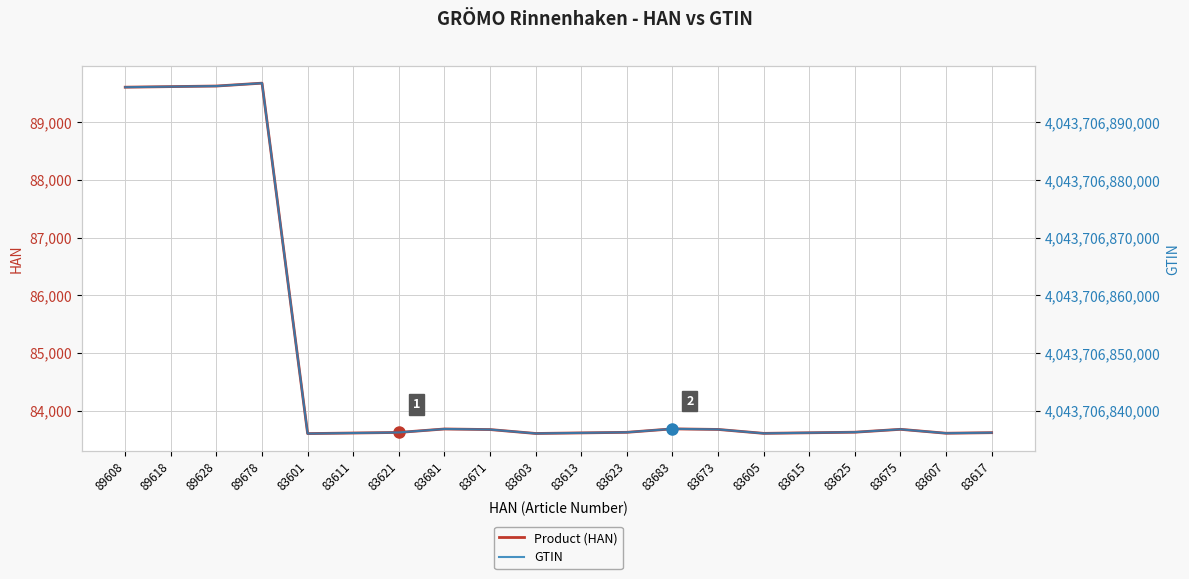

True or false: GTIN and Product (HAN) intersect in this chart.

False